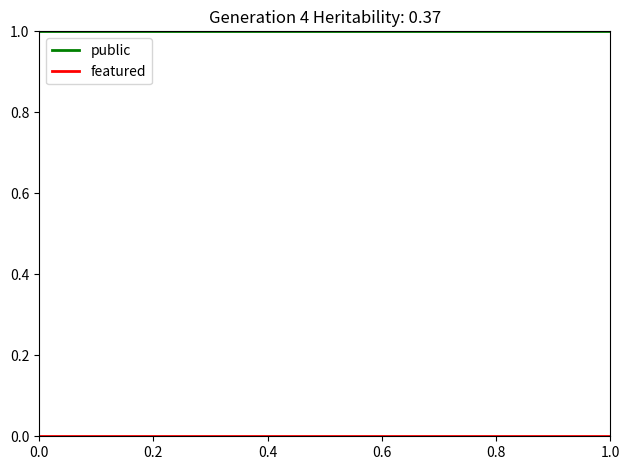

How many lines are shown in the chart?

2